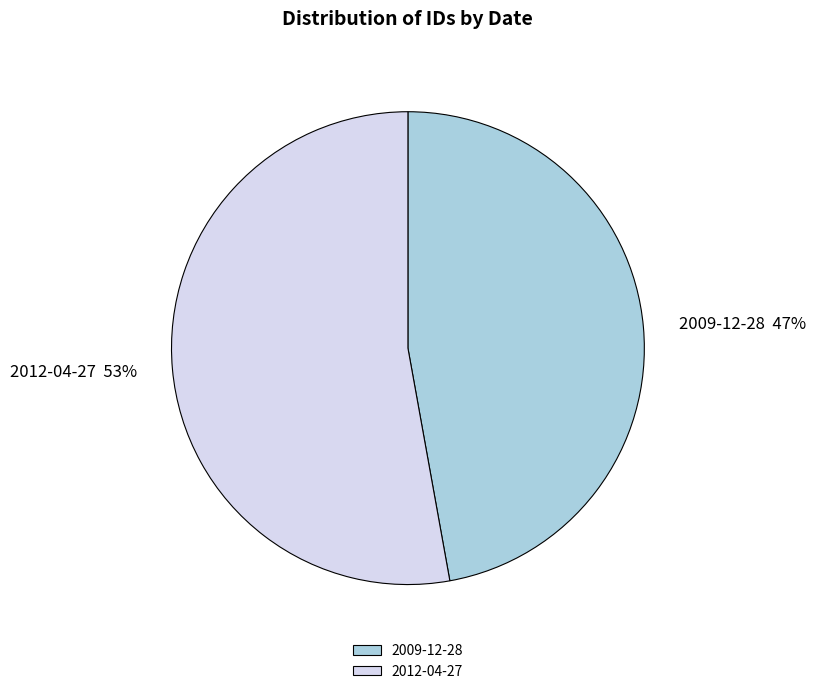

How many slices are in this pie chart?

2